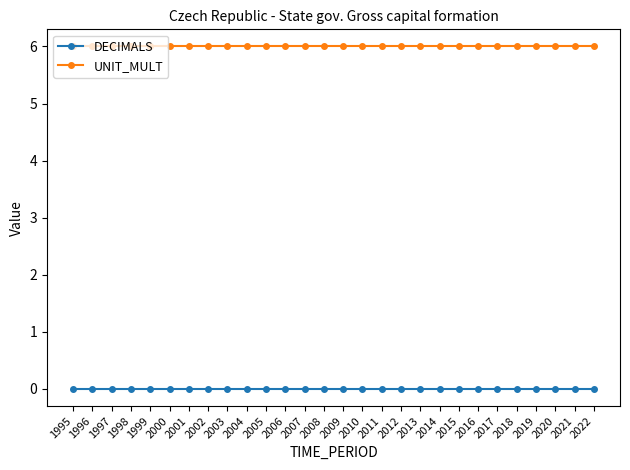

The UNIT_MULT series shows 6 at 2012. True or false?

True